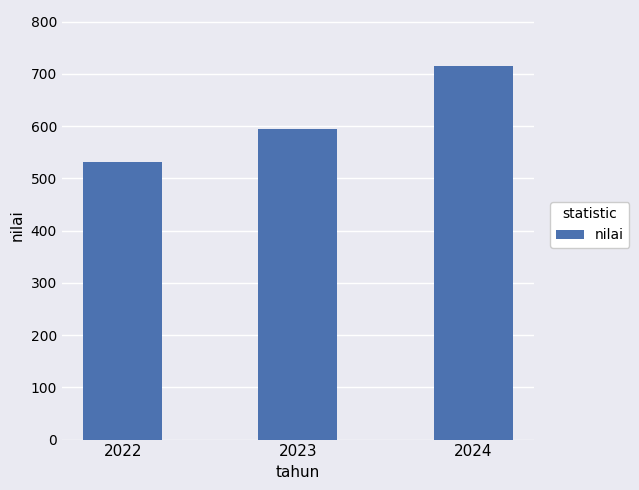

At which label does the data first exceed 595?

2023